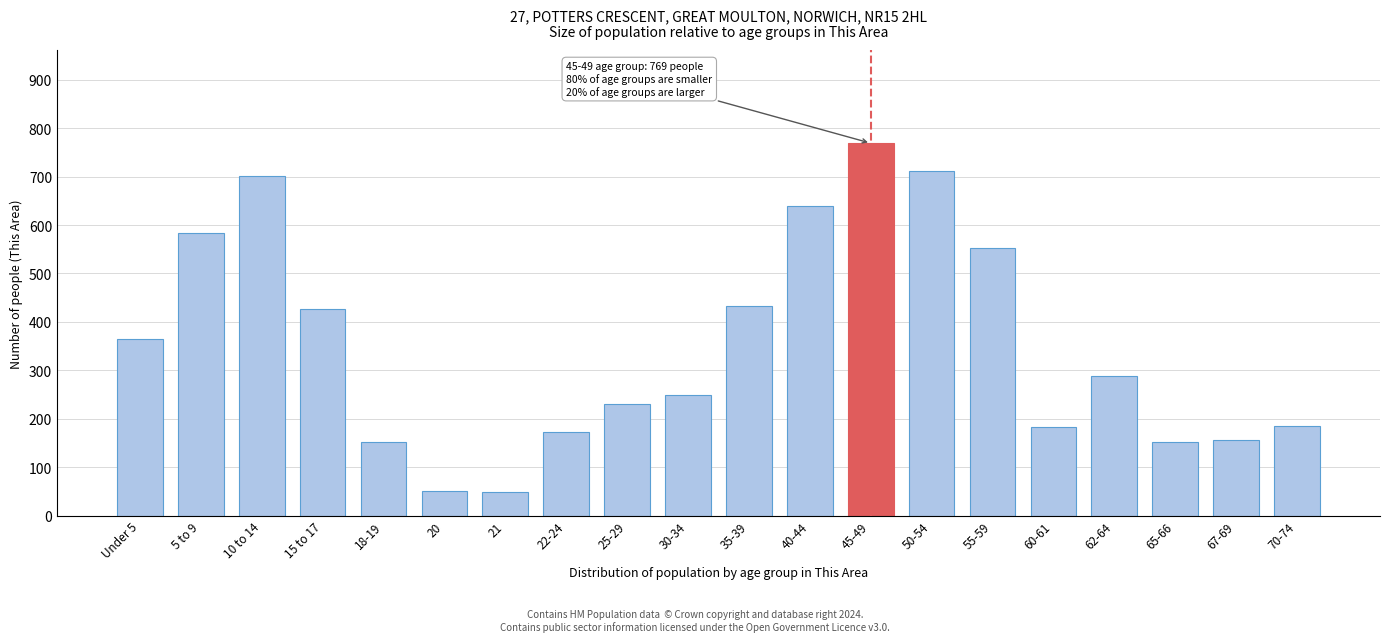

What is the label of the 10th bar from the right?

35-39